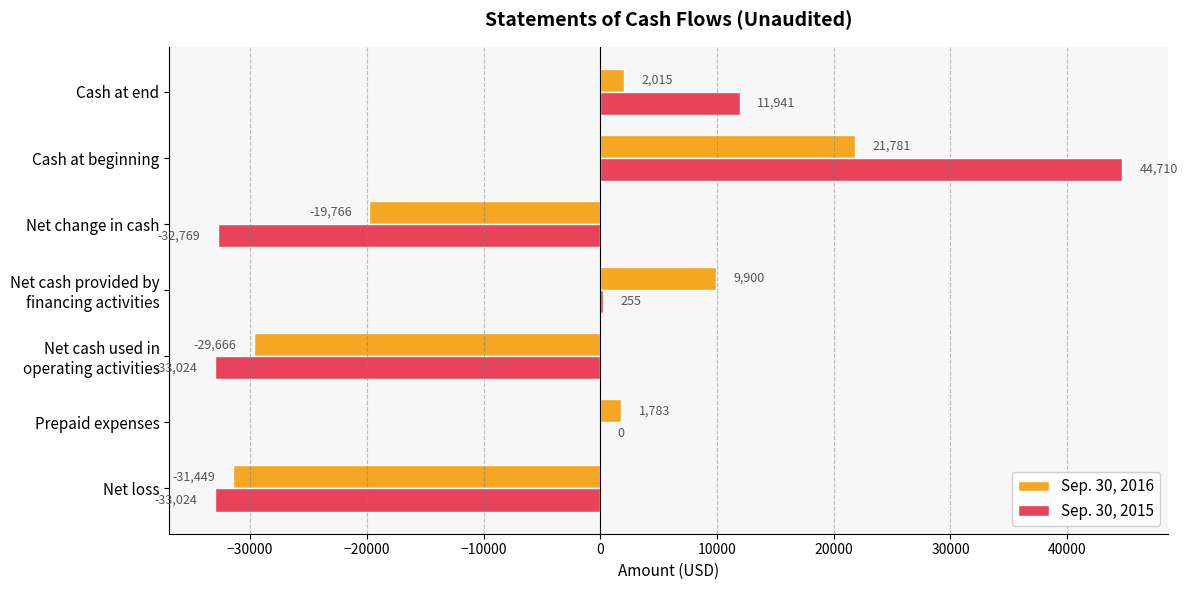

Is it true that Sep. 30, 2016 equals -19766 at Net change in cash?

True